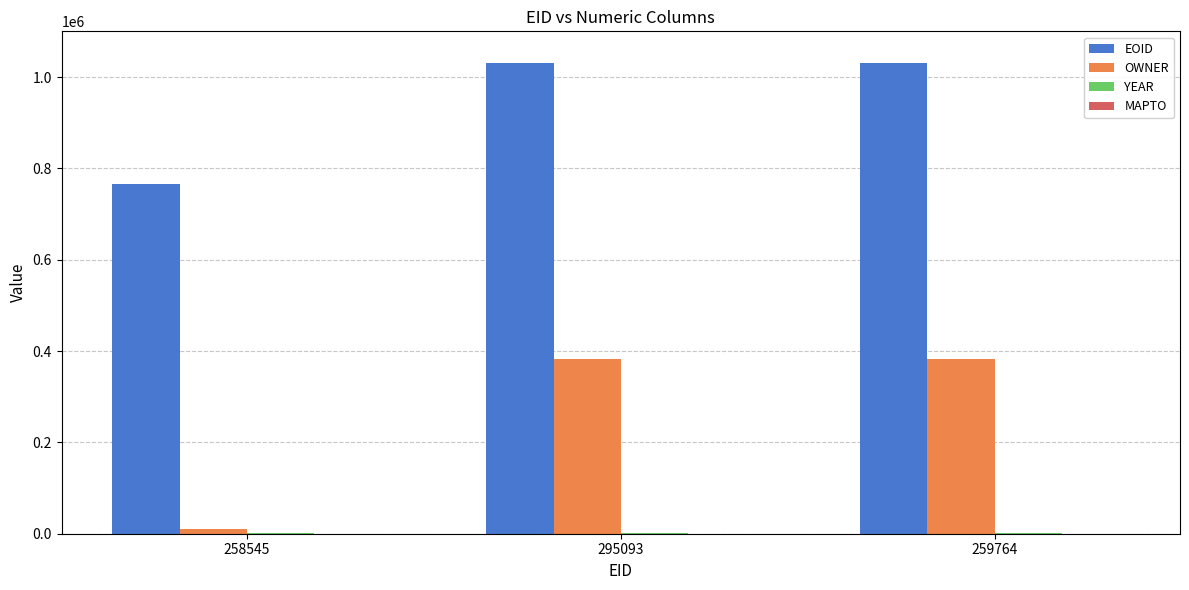

Between 258545 and 295093, which series saw the biggest shift?

OWNER